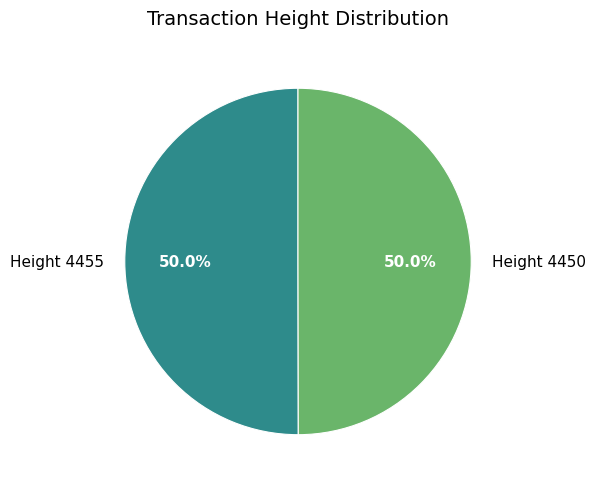

Combined, what portion of the pie is Height 4450 and Height 4455?

100.0%